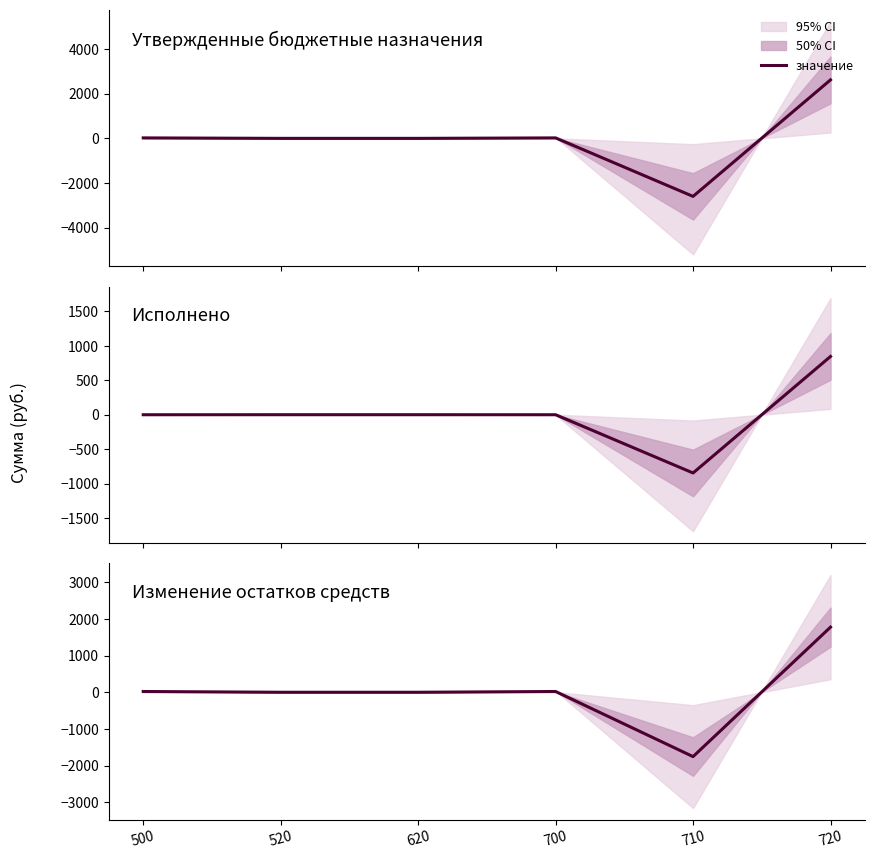

At which category does the data reach its first local valley?

710